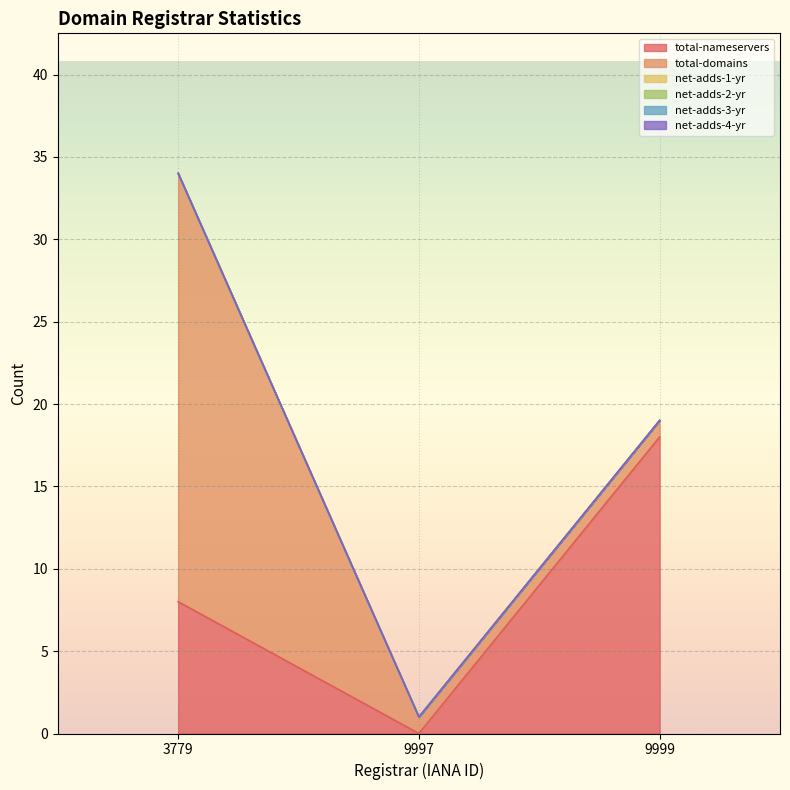

Is it true that total-domains equals 26 at Knipp Medien und Kommunikation GmbH?

True